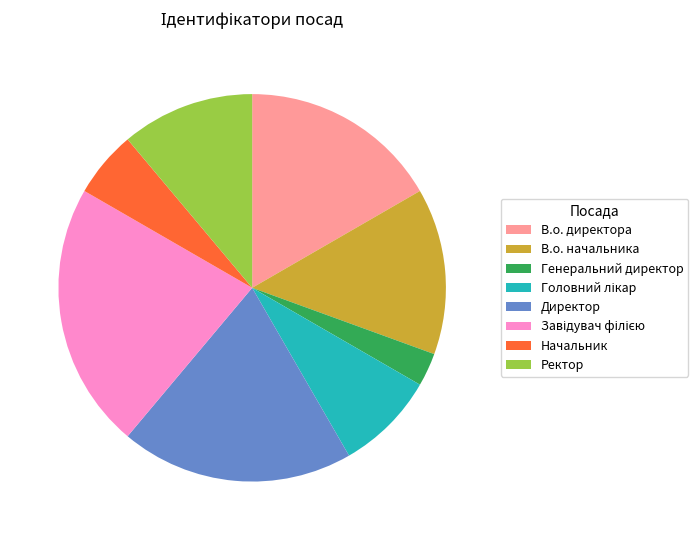

Which has a higher value, Директор or В.о. директора?

Директор